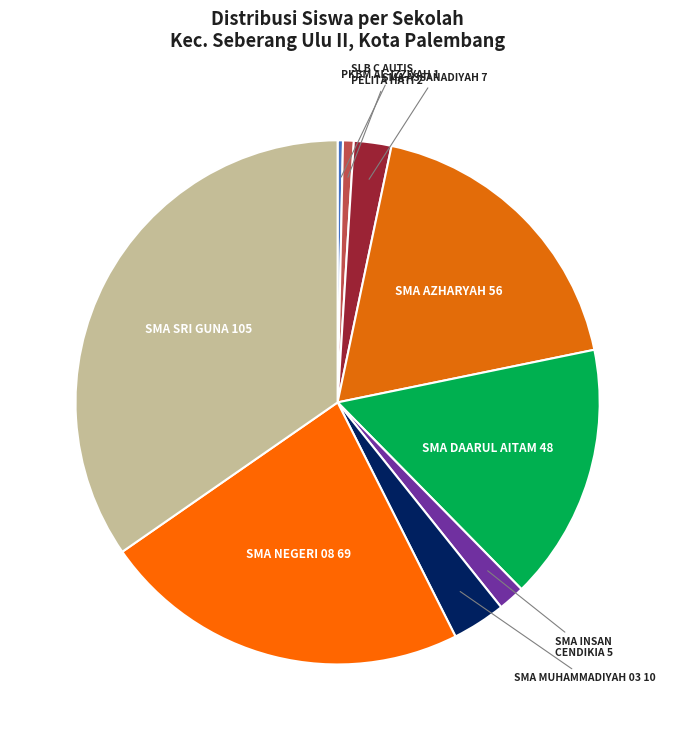

Does any single category account for the majority?

No